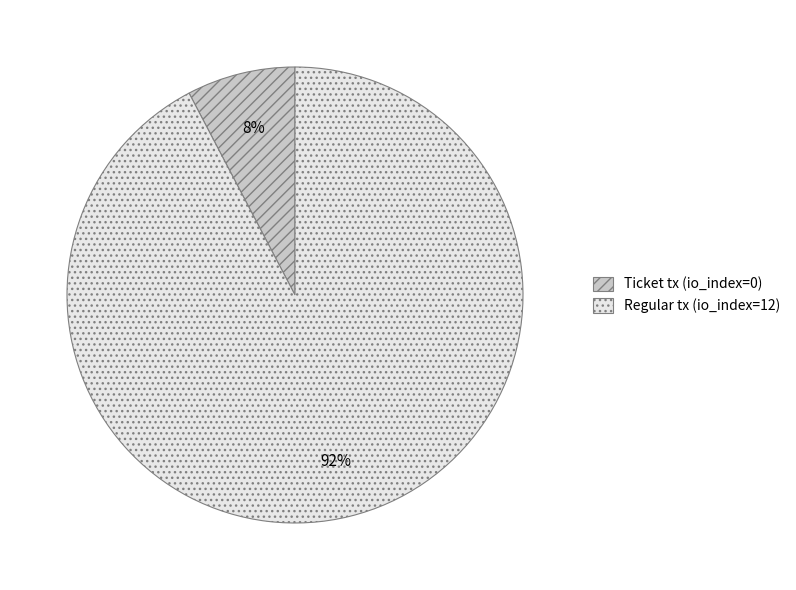

Count the number of slices in the pie.

2